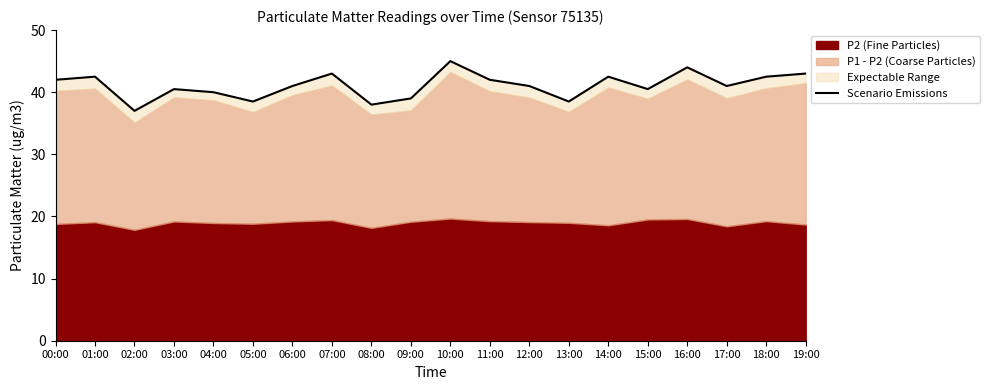

Where is the first local minimum?

02:00